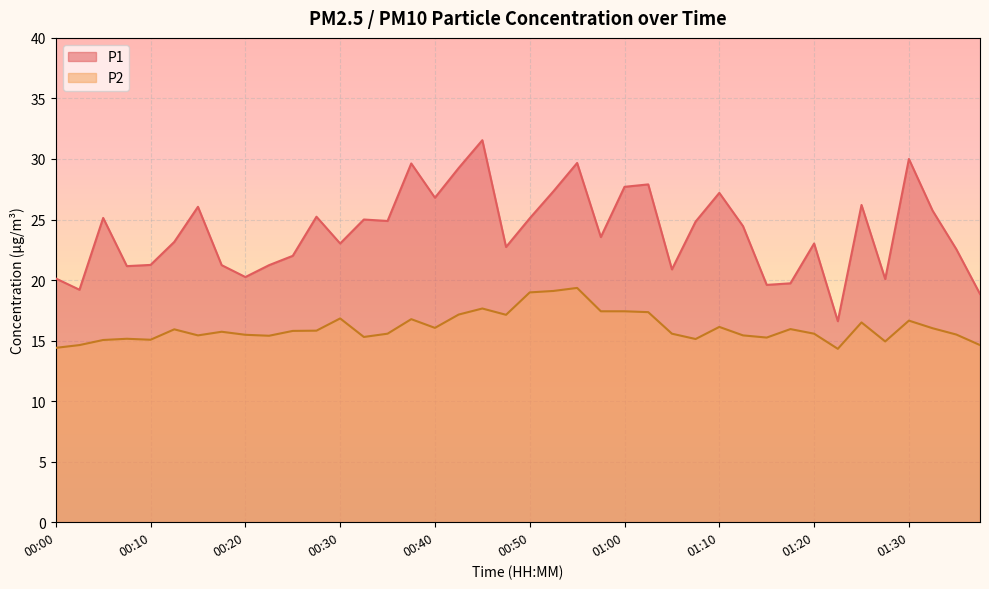

True or false: P1 has more than 1 points higher than both neighbors.

True